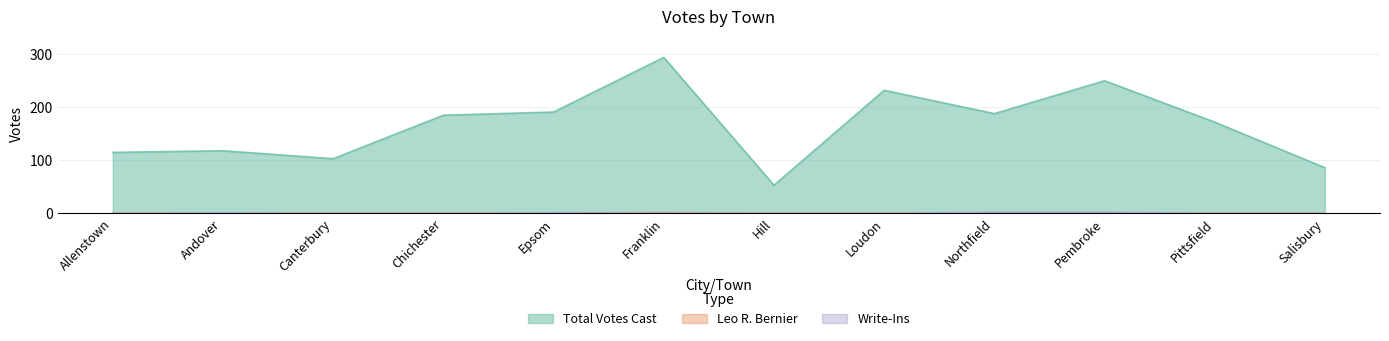

Which series has the largest total across all categories?

Total Votes Cast